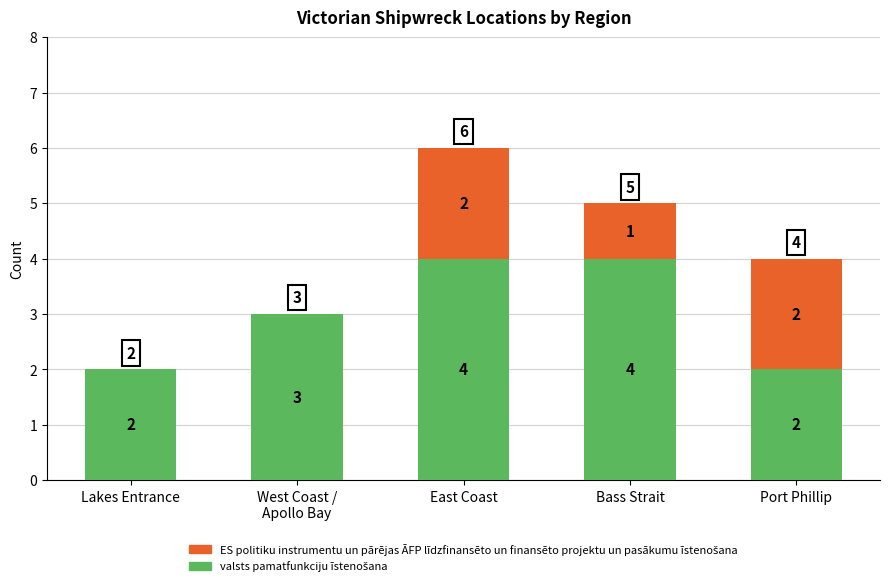

At which category is the sum across all series the highest?

East Coast